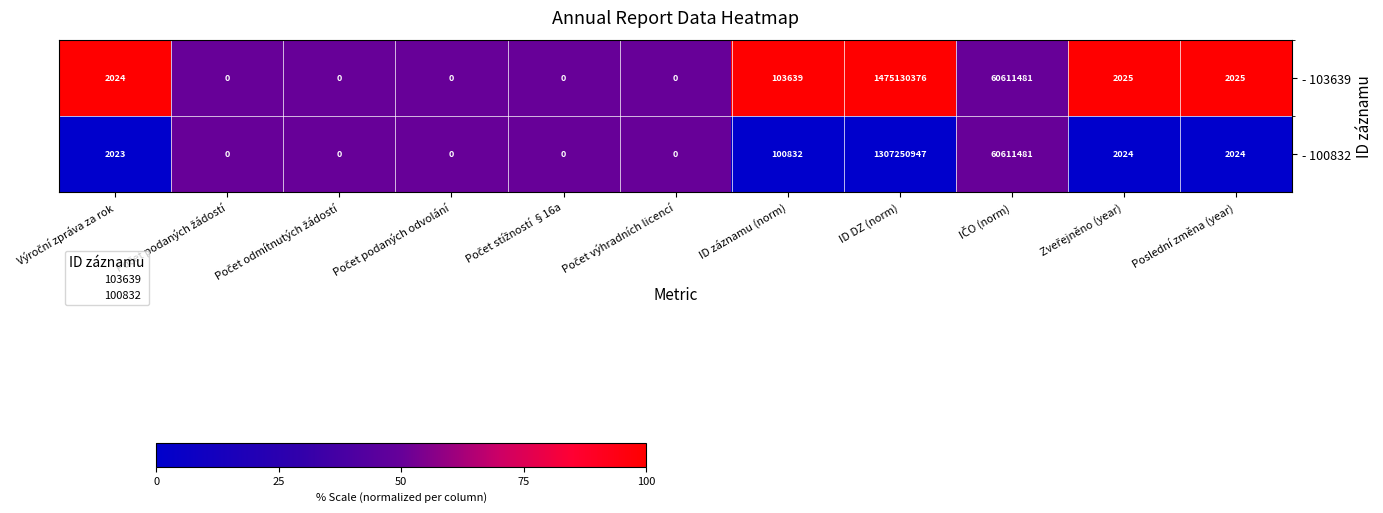

Rank the series by their maximum value, from lowest to highest.

- 100832, - 103639